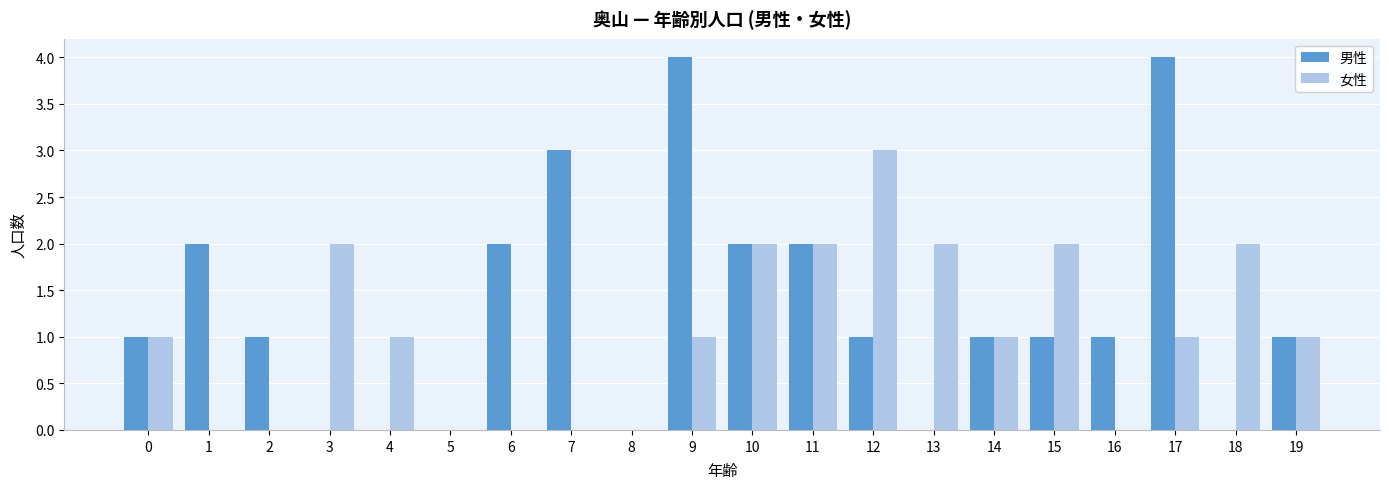

Reading left to right, list all the values displayed in this chart.

男性: 0=1	1=2	2=1	3=0	4=0	5=0	6=2	7=3	8=0	9=4	10=2	11=2	12=1	13=0	14=1	15=1	16=1	17=4	18=0	19=1
女性: 0=1	1=0	2=0	3=2	4=1	5=0	6=0	7=0	8=0	9=1	10=2	11=2	12=3	13=2	14=1	15=2	16=0	17=1	18=2	19=1